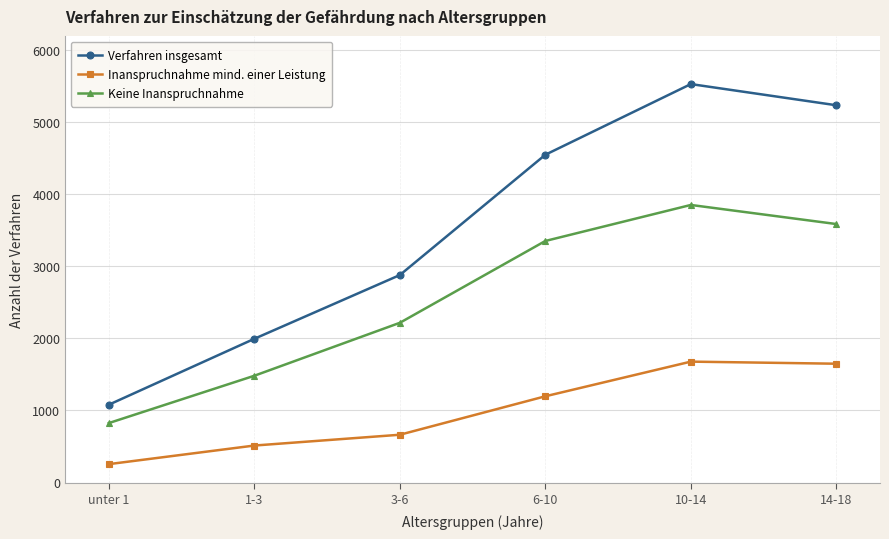

What is the maximum value shown in the chart?

5531